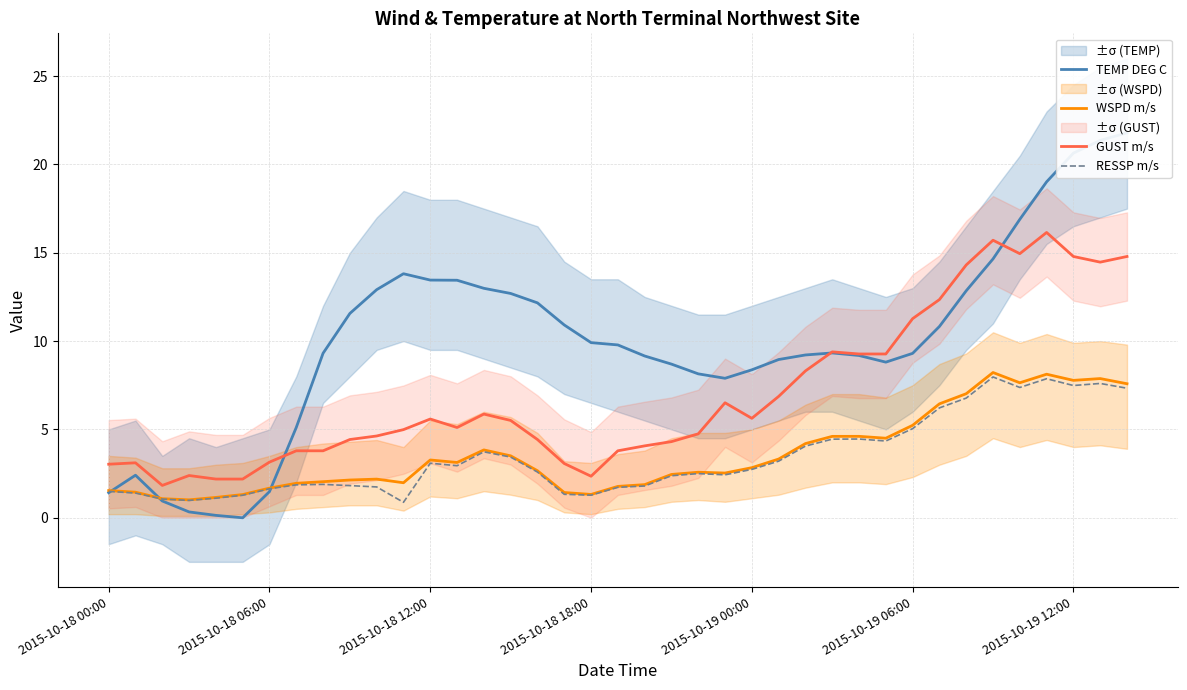

What is the difference between the second highest and minimum values in the WSPD m/s series?

7.1